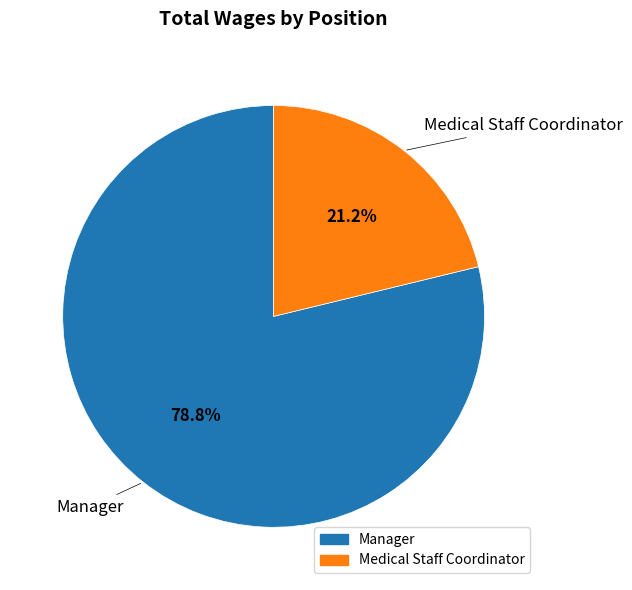

To the nearest percent, what portion does Manager represent?

79%